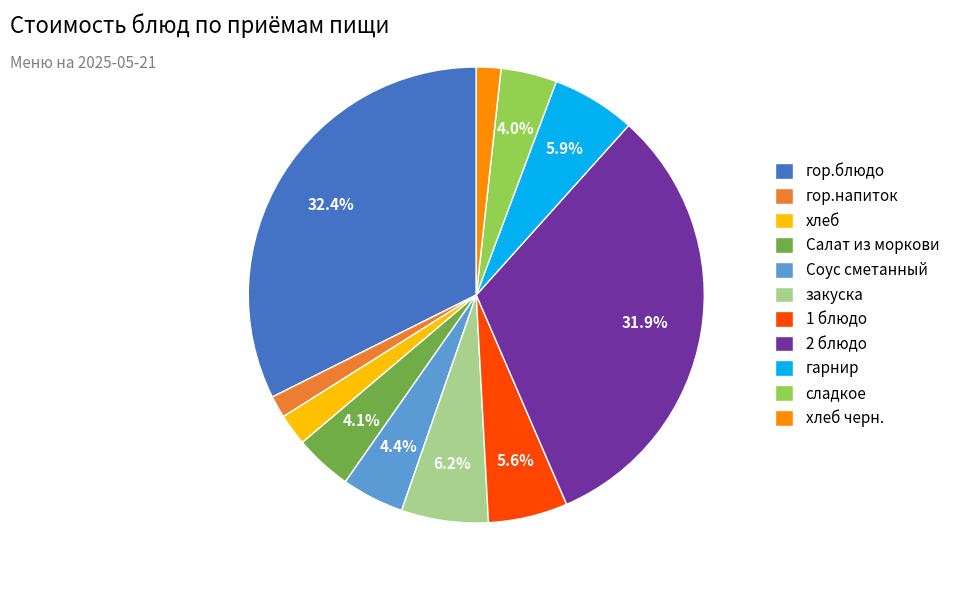

Which category has the biggest portion of the pie?

гор.блюдо